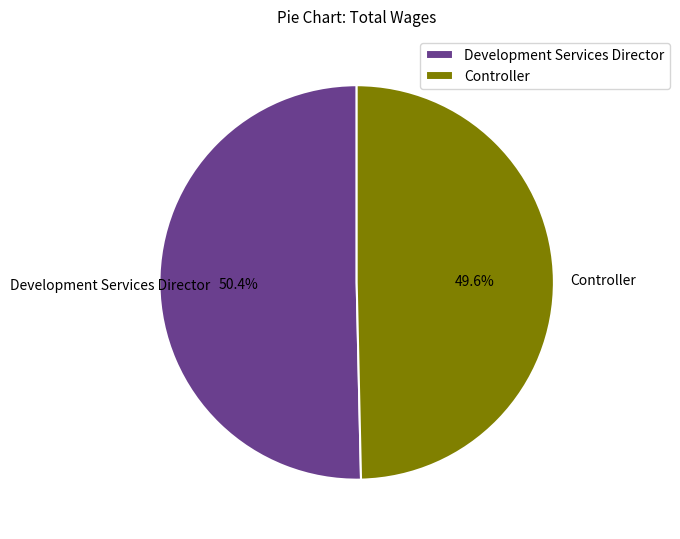

Which slice is the smallest?

Controller